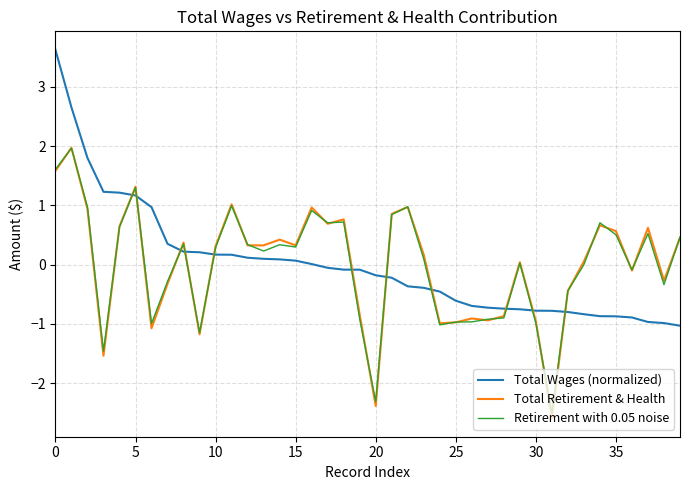

How many series are shown in this chart?

3